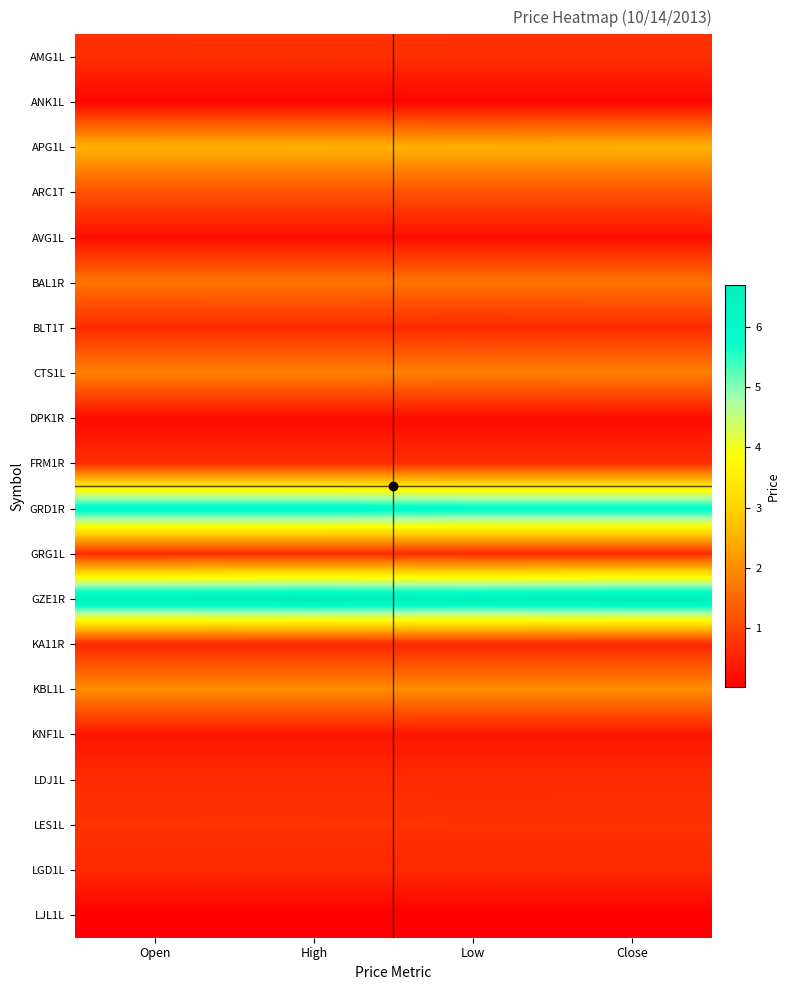

Which series has the largest range (max minus min)?

GRD1R